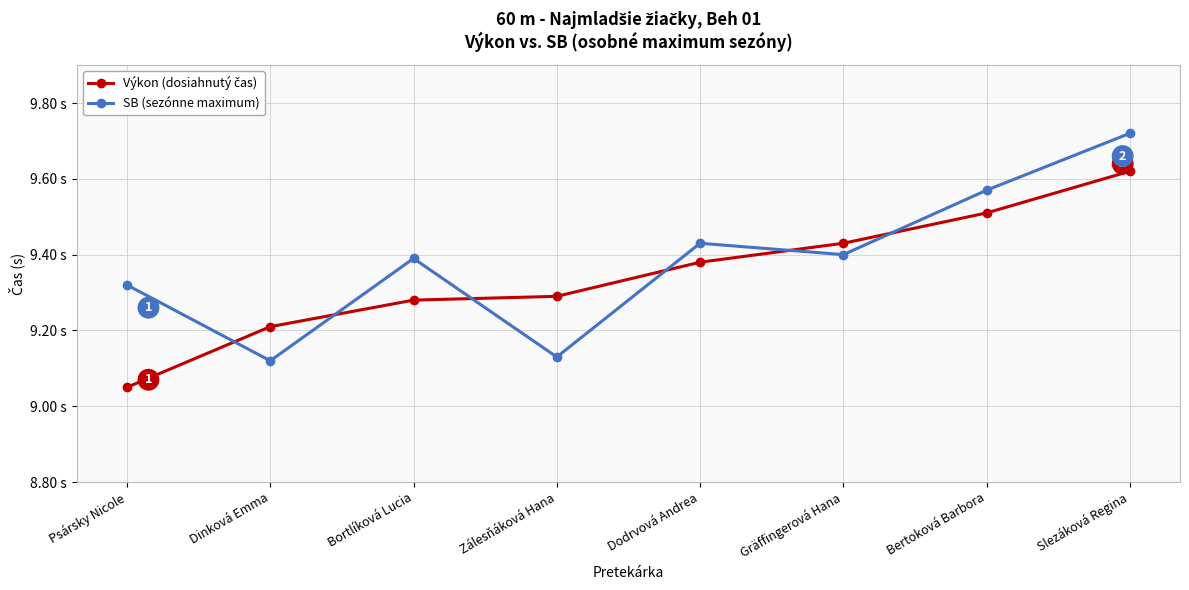

What is the maximum value shown in the chart?

9.7